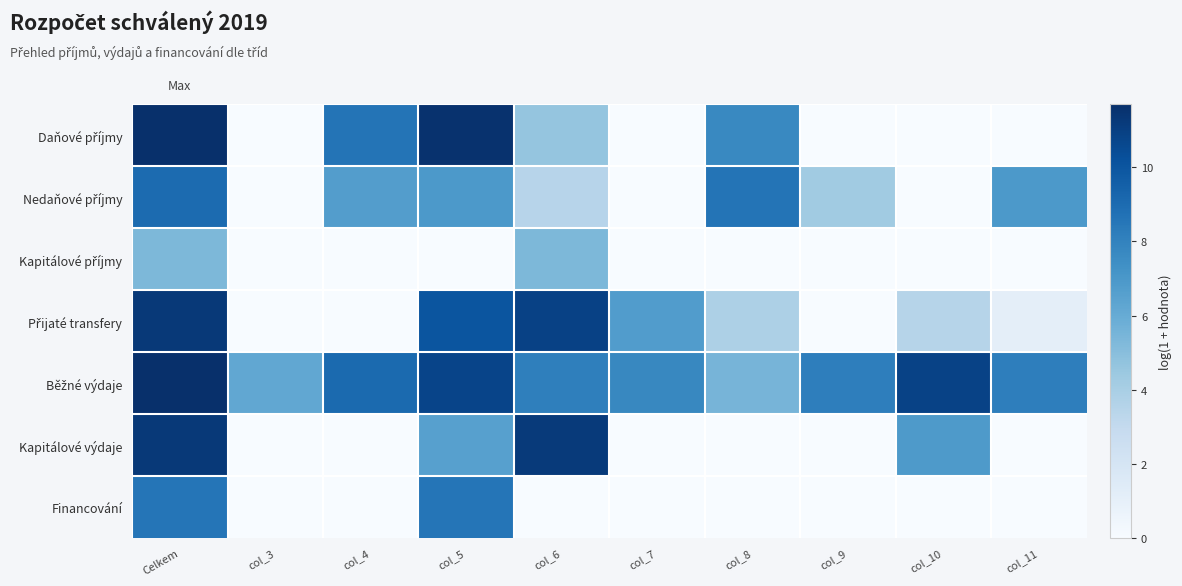

Which series has the largest total across all categories?

Běžné výdaje